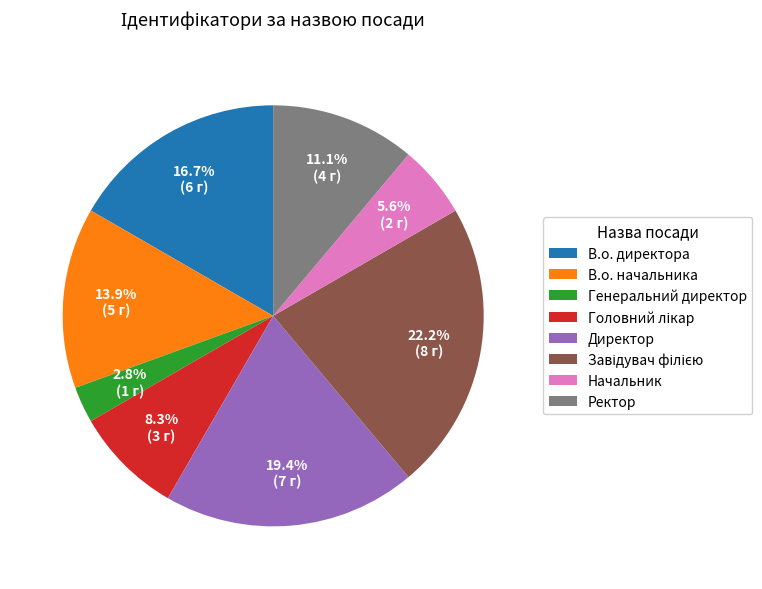

Approximately how many times larger is the value at Начальник compared to Ректор?

0.5